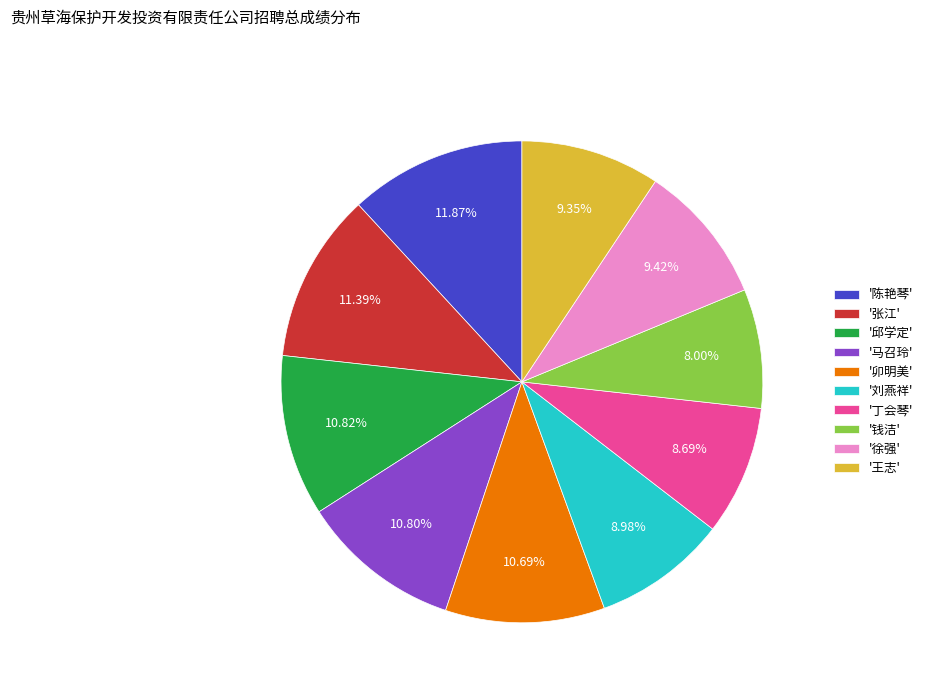

How many segments does this pie chart have?

10